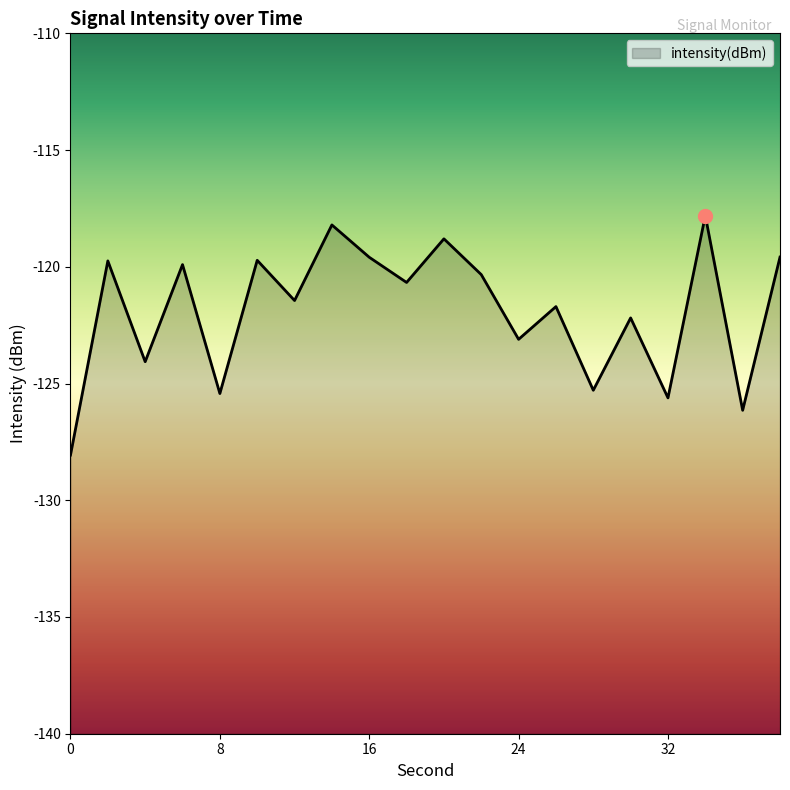

The value at 38 is -209.2. True or false?

False